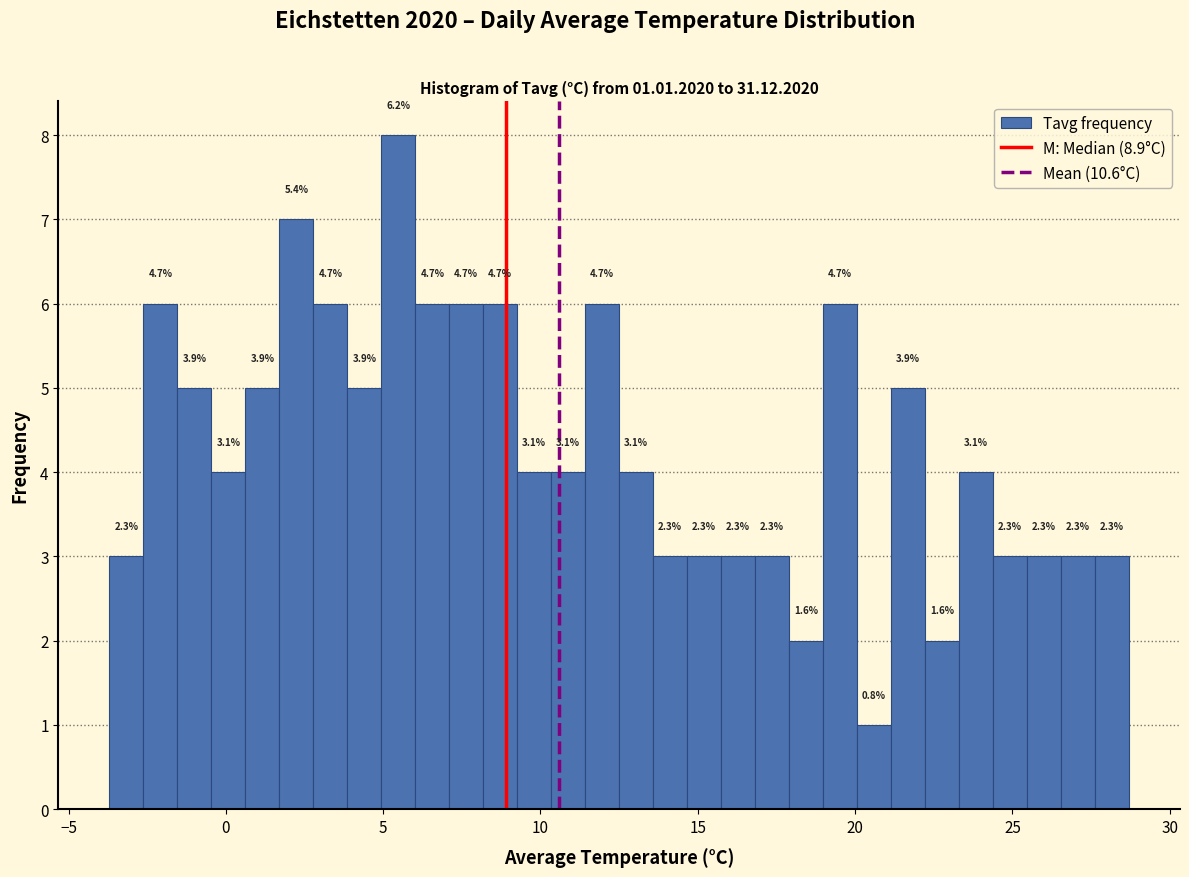

Around what value on the x-axis is the tallest bar? Give the approximate position of its centre, as read against the axis.

5.5